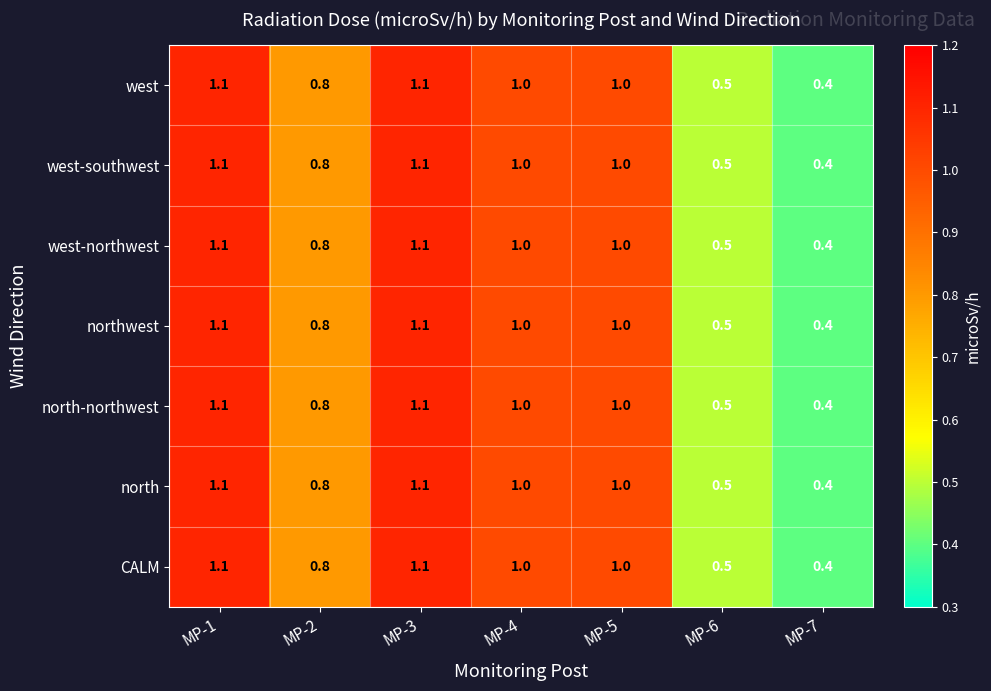

What is the total value across all series at MP-6?

3.5